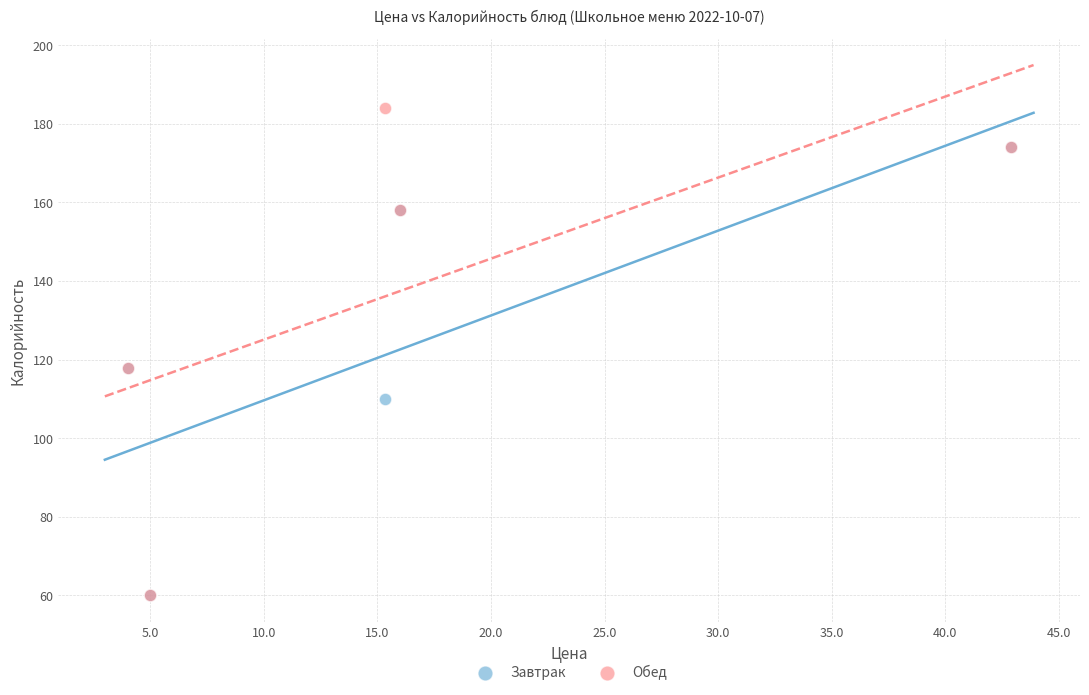

Which series reaches the maximum Y coordinate?

Обед